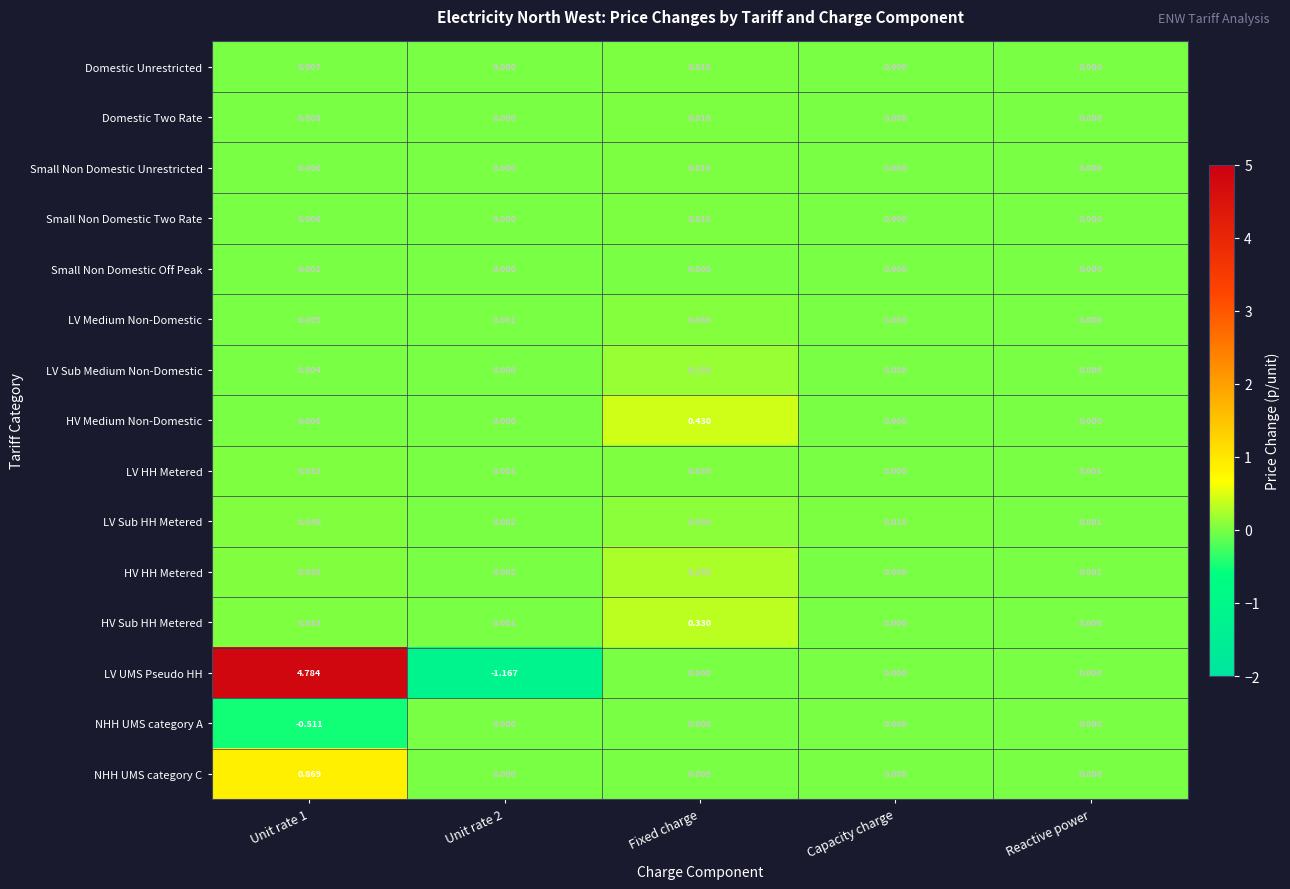

At which category does the chart reach its minimum across all series?

Unit rate 2